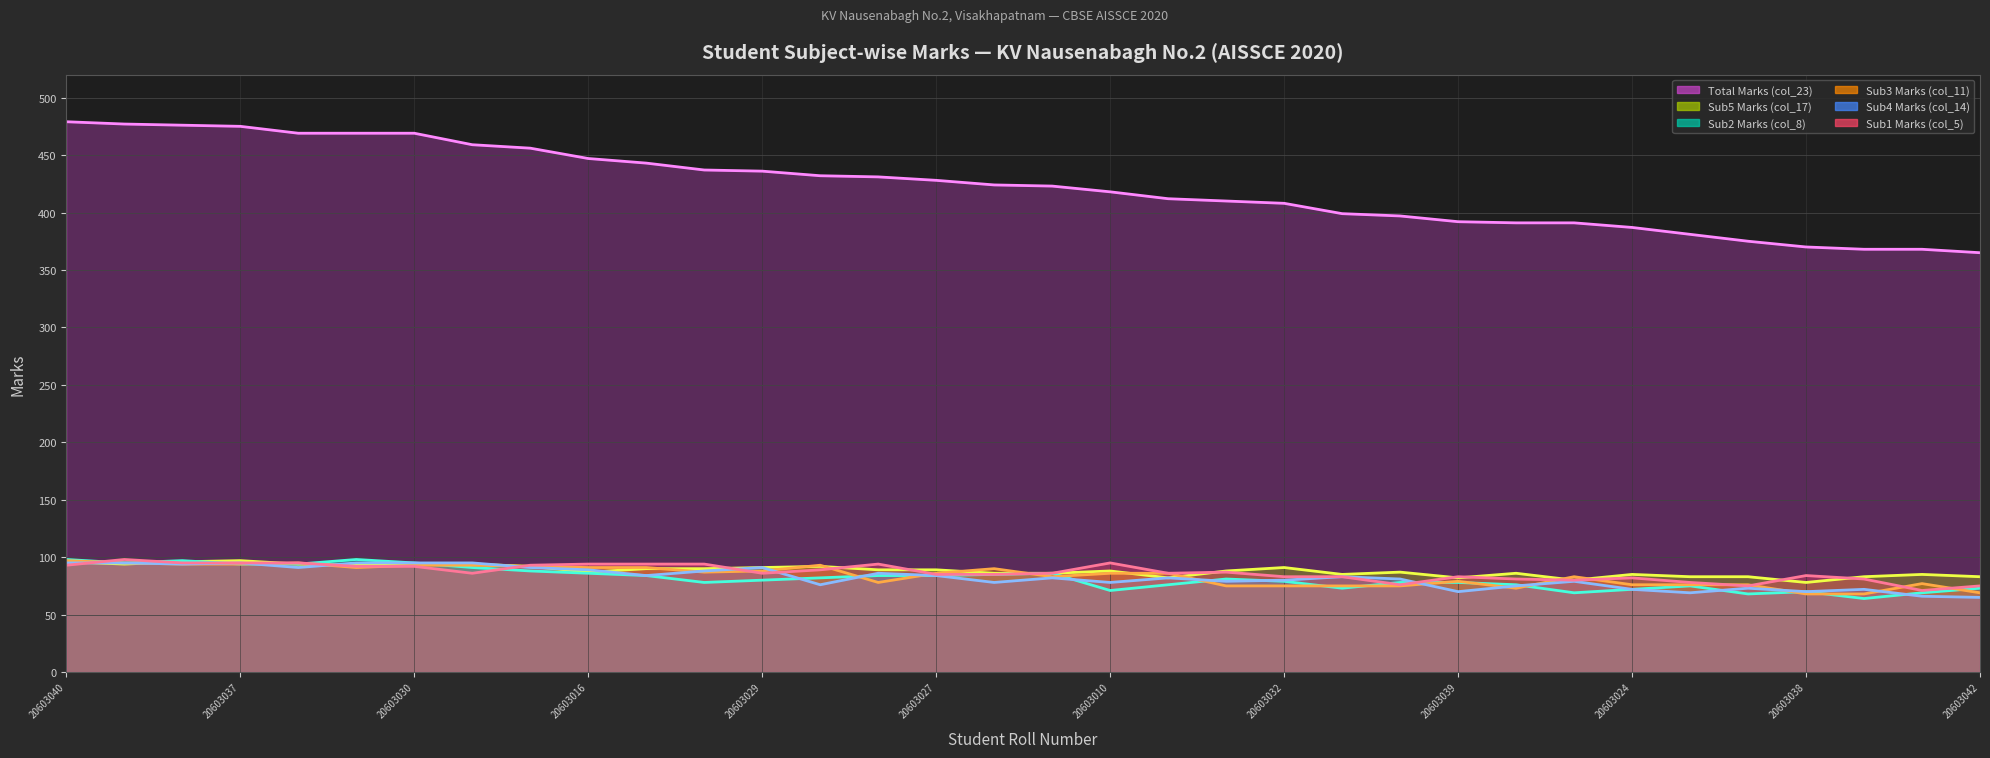

What is the difference between the second highest and second lowest values in the Sub3 Marks (col_11) (line) series?

27